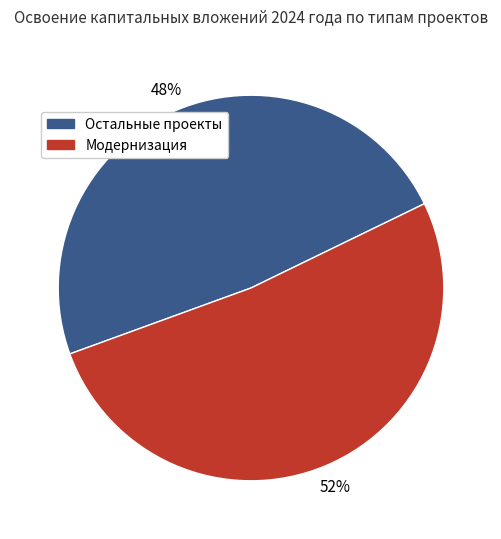

Is there any slice that represents more than half of the pie?

Yes